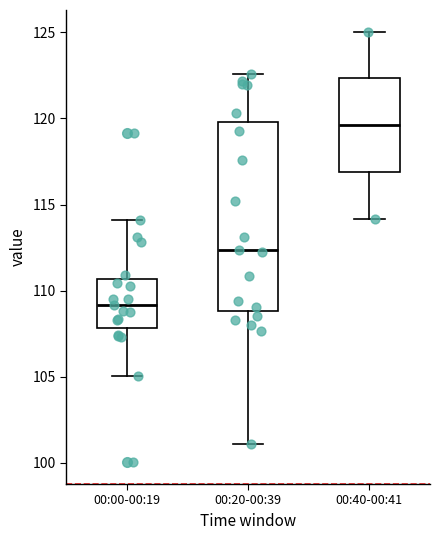

Reading left to right, read every box against the y-axis: the position of its median line, the range the box covers, and the ends of its whiskers. The values are not printed on the chart, so give them approximately, as read against the axis.

00:00-00:19: median 109.0, box 108.0 to 110.5, whiskers 105.0 to 114.0
00:20-00:39: median 112.5, box 109.0 to 120.0, whiskers 101.0 to 122.5
00:40-00:41: median 119.5, box 117.0 to 122.5, whiskers 114.0 to 125.0